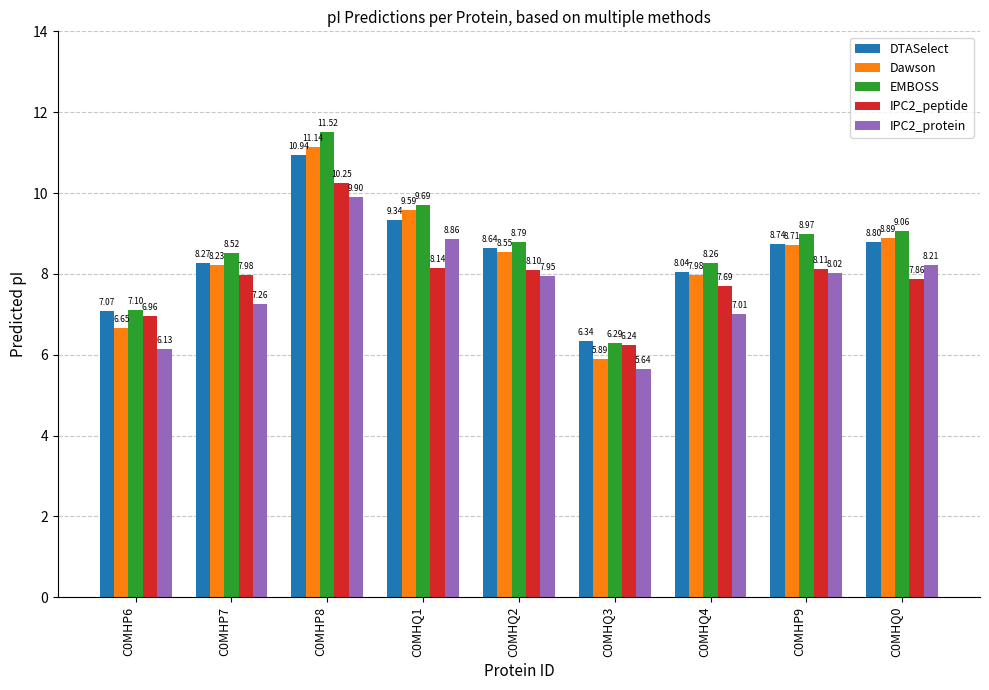

At which label does EMBOSS first exceed 8?

C0MHP7